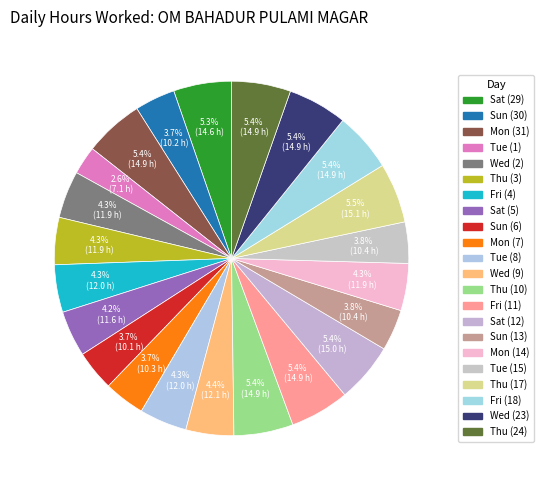

Count the number of slices in the pie.

22